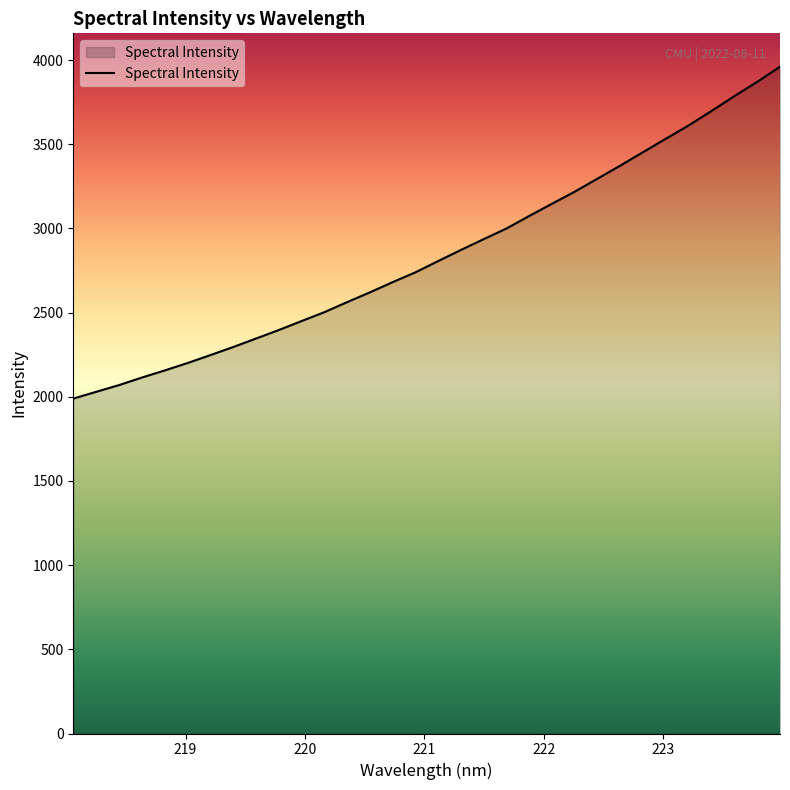

What is the greatest value displayed?

3960.5